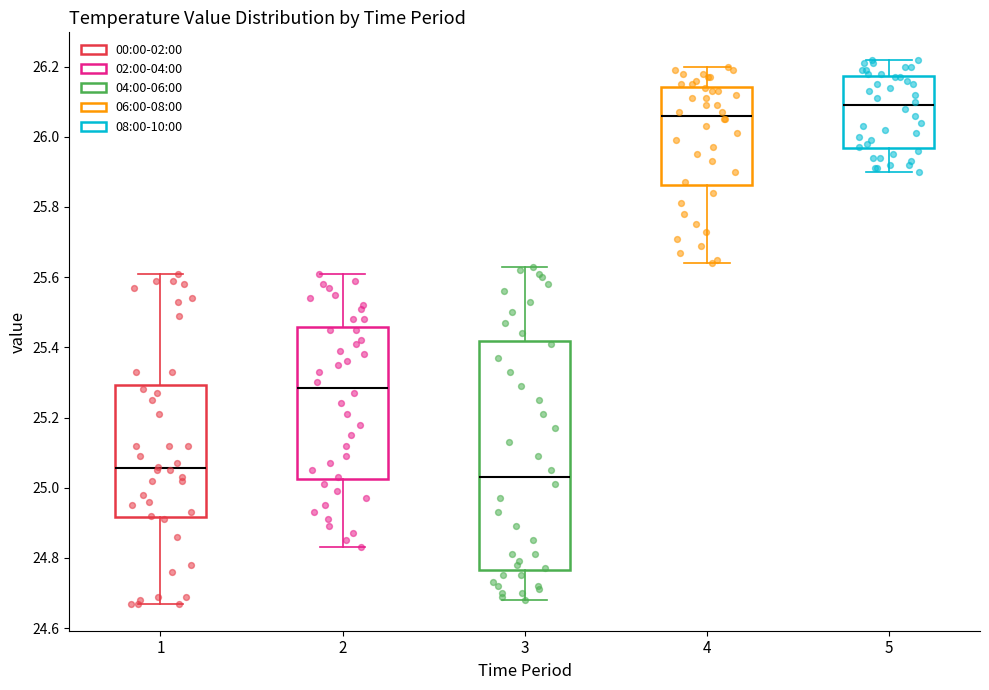

Where does the lower whisker of the box at x = 4 end on the y-axis? The values are not printed on the chart, so give them approximately, as read against the axis.

25.64